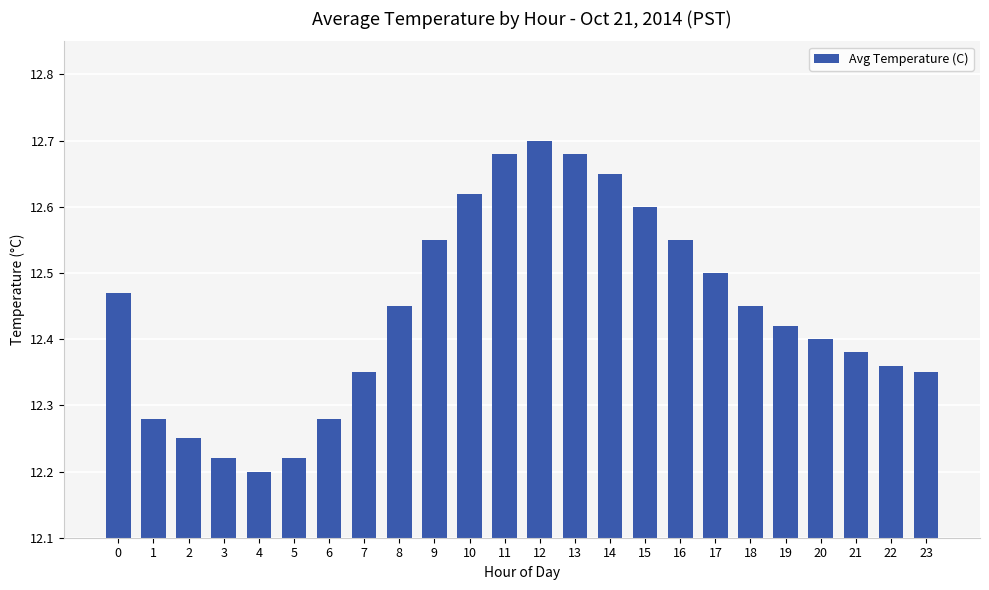

What is the difference between the maximum and minimum values?

0.5